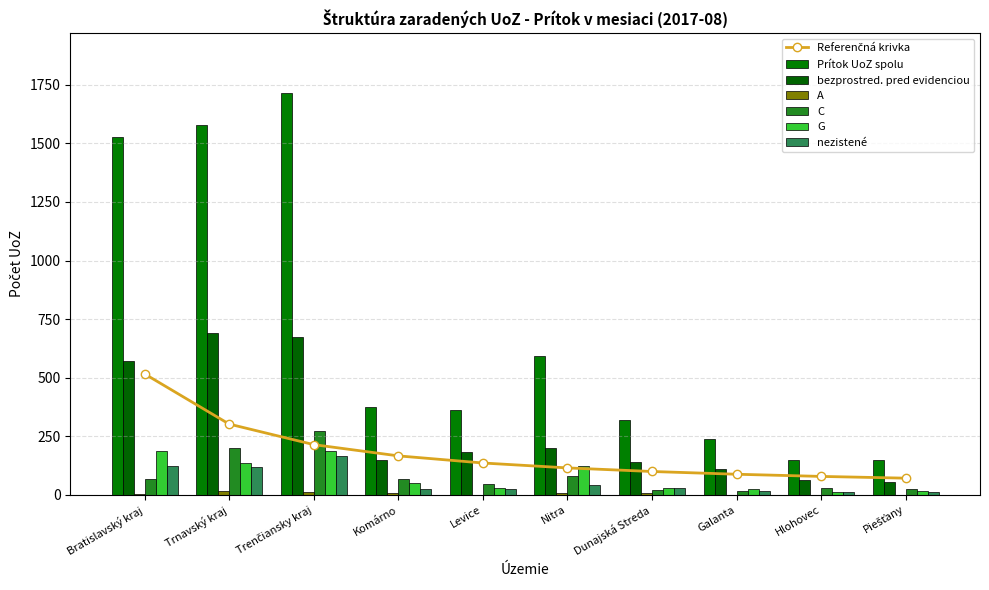

Count the number of categories in the chart.

10